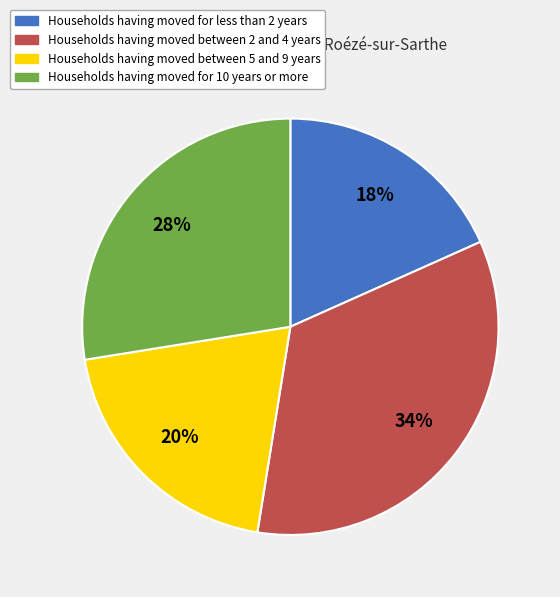

What is the largest slice in the pie chart?

Households having moved between 2 and 4 years